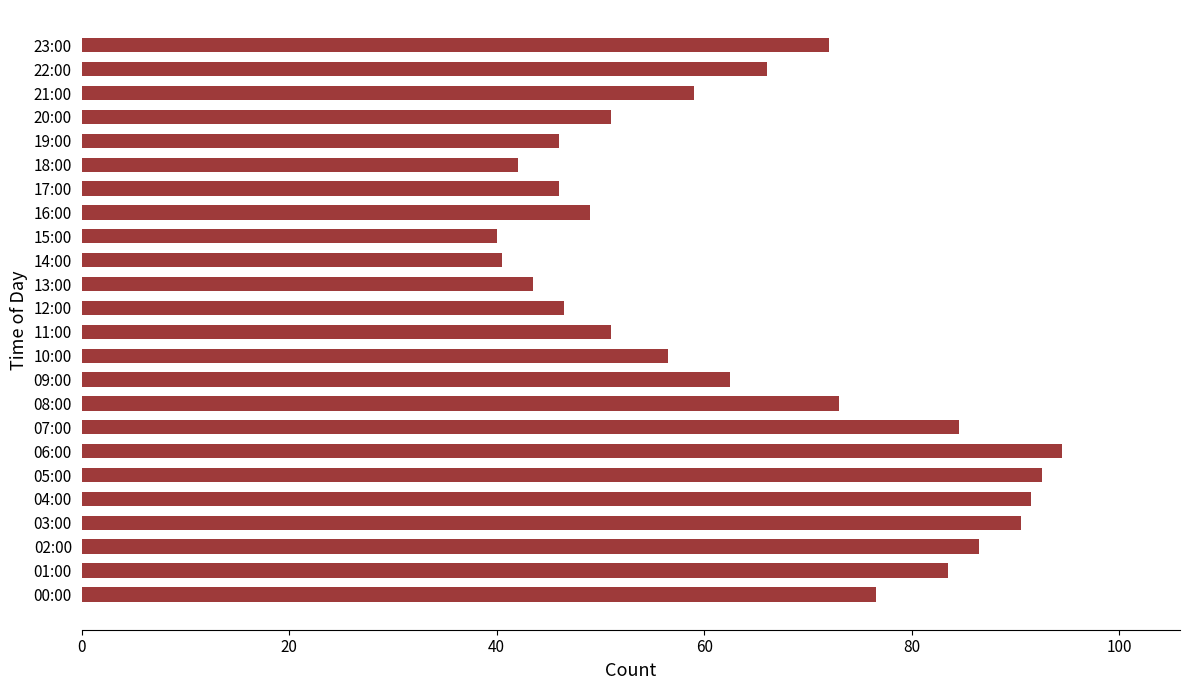

Reading top to bottom, extract all data points from this chart.

23:00=72.0	22:00=66.0	21:00=59.0	20:00=51.0	19:00=46.0	18:00=42.0	17:00=46.0	16:00=49.0	15:00=40.0	14:00=40.5	13:00=43.5	12:00=46.5	11:00=51.0	10:00=56.5	09:00=62.5	08:00=73.0	07:00=84.5	06:00=94.5	05:00=92.5	04:00=91.5	03:00=90.5	02:00=86.5	01:00=83.5	00:00=76.5